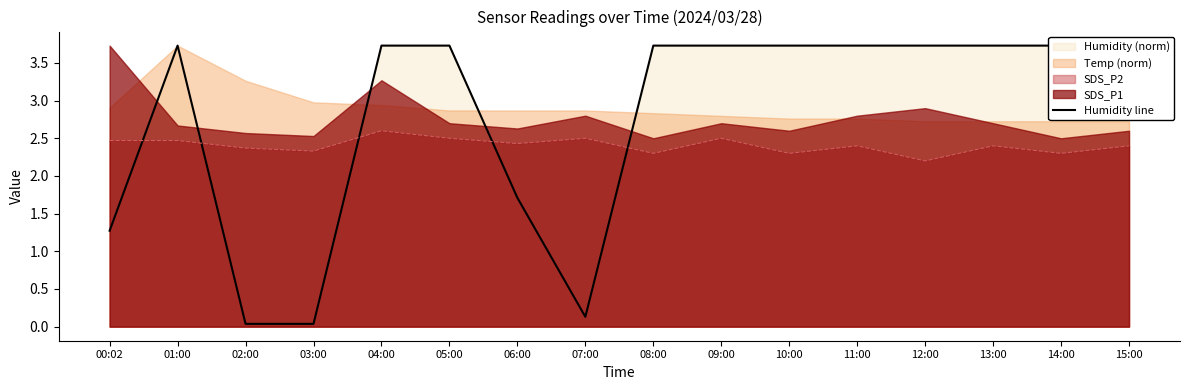

Between 07:00 and 11:00, which is larger?

11:00